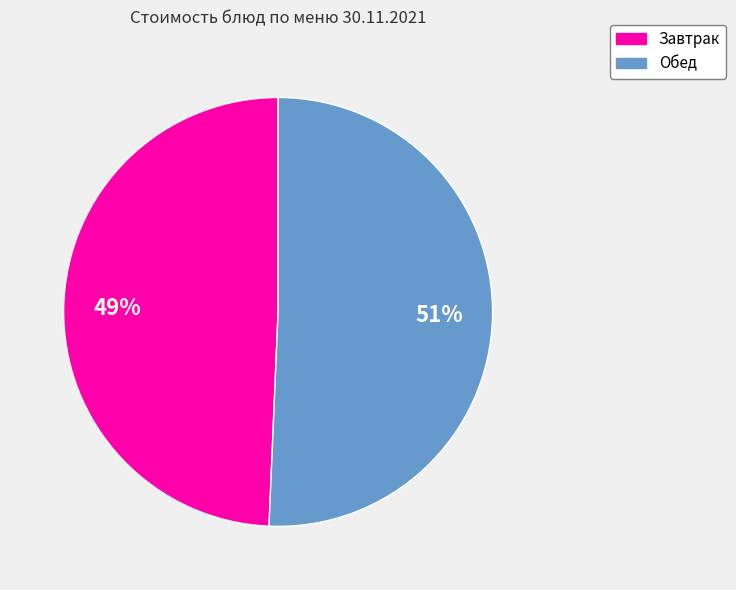

Count the number of slices in the pie.

2